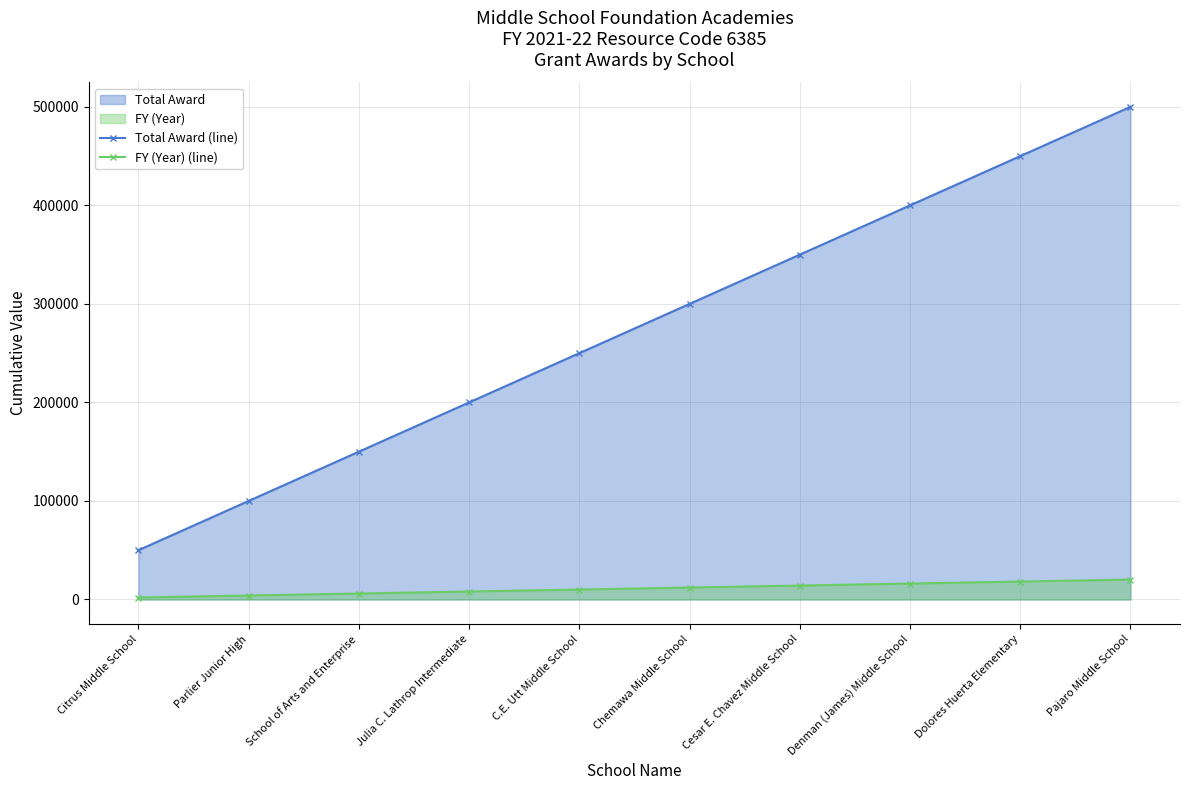

How many categories are shown in the chart?

10